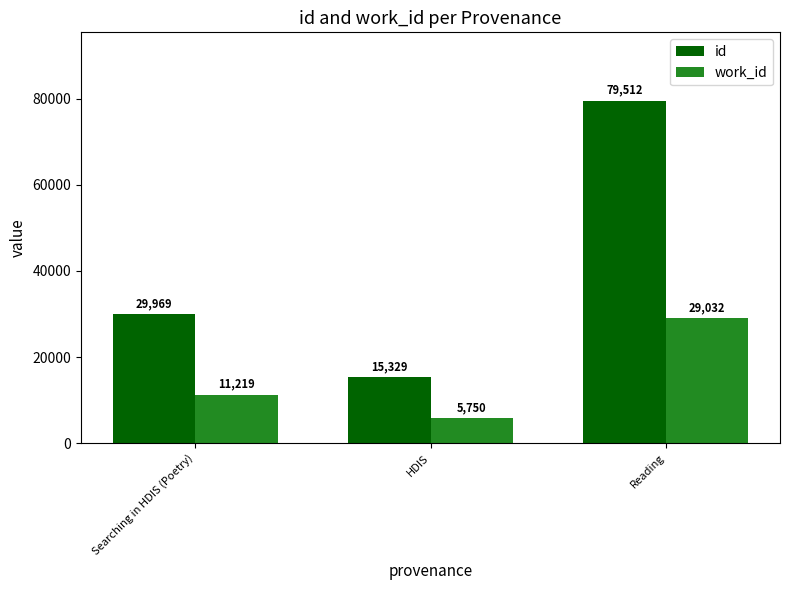

The value of id at Searching in HDIS (Poetry) is 19195. True or false?

False